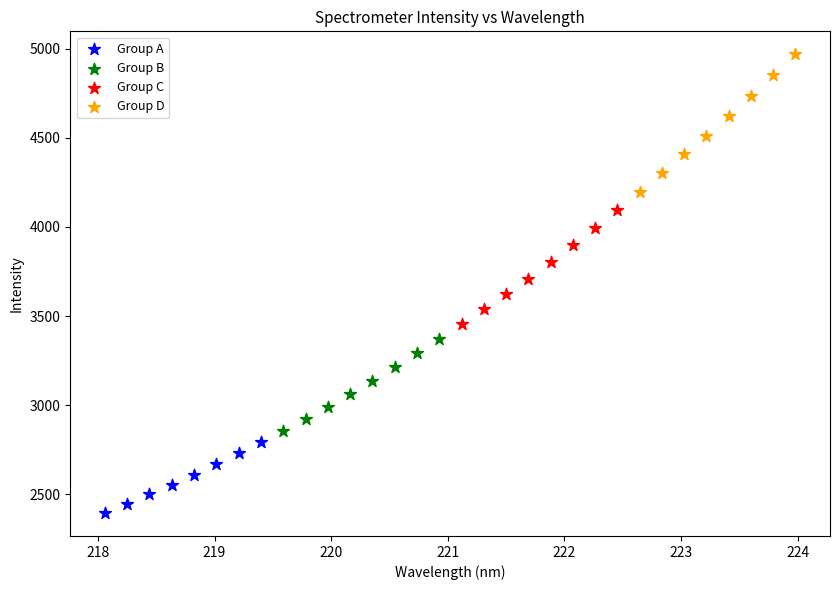

Which series has the widest spread of Y values?

Group D